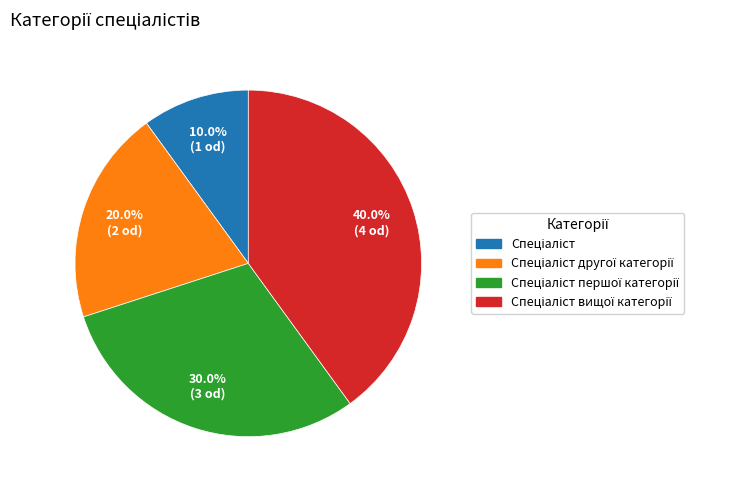

Is there a majority slice in this chart?

No